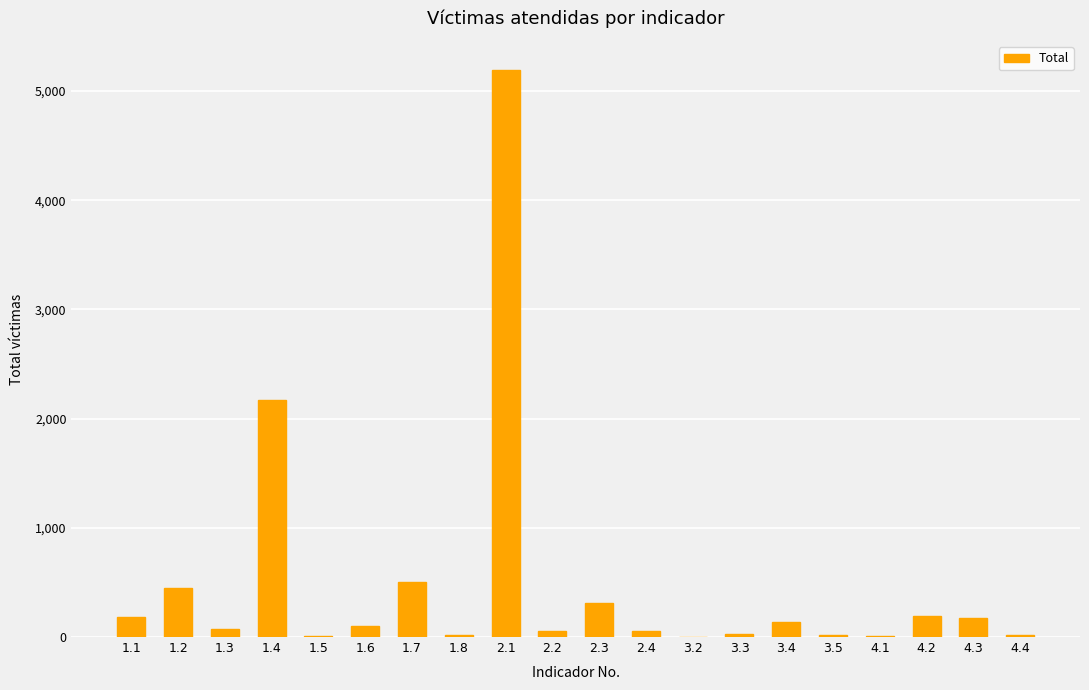

The chart shows a value of 52 at 2.2. True or false?

True